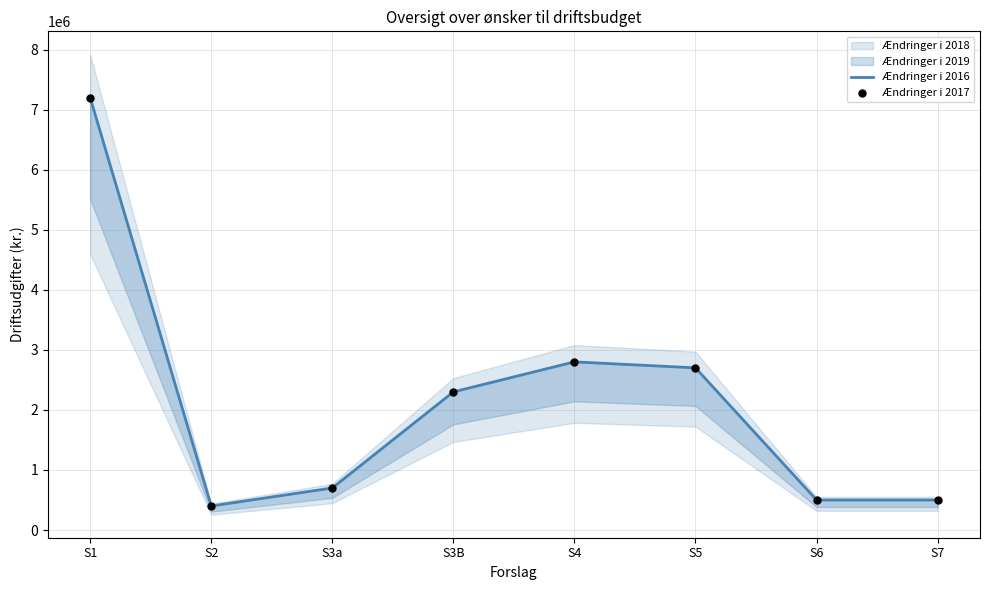

Which series has the largest total across all categories?

Ændringer i 2016